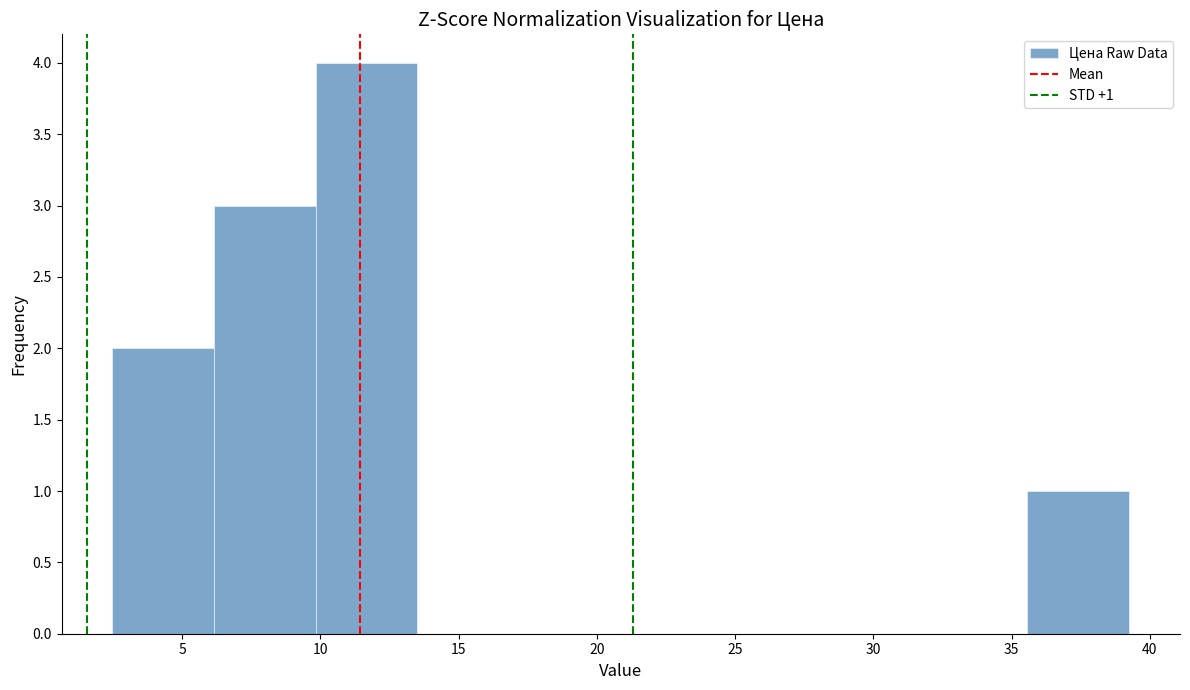

Which range on the x-axis has the tallest bar?

10.0 to 13.5